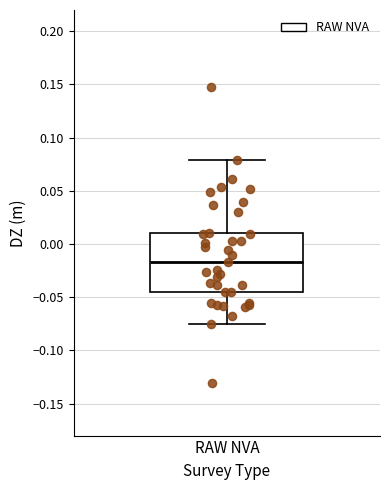

Read this box plot against the y-axis: the position of the median line, the range covered by the box, and the ends of both whiskers. The values are not printed on the chart, so give them approximately, as read against the axis.

median -0.015, box -0.045 to 0.010, whiskers -0.075 to 0.080